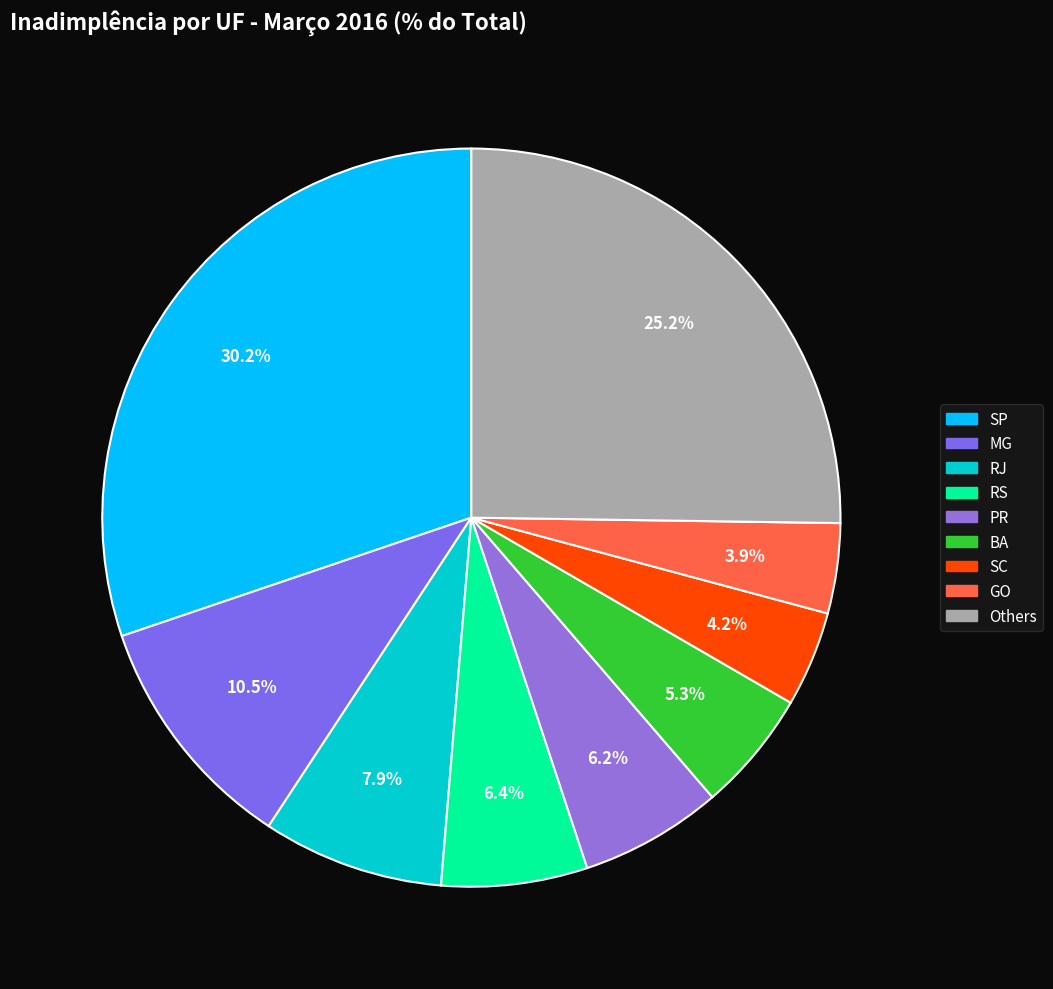

Is there a majority slice in this chart?

No